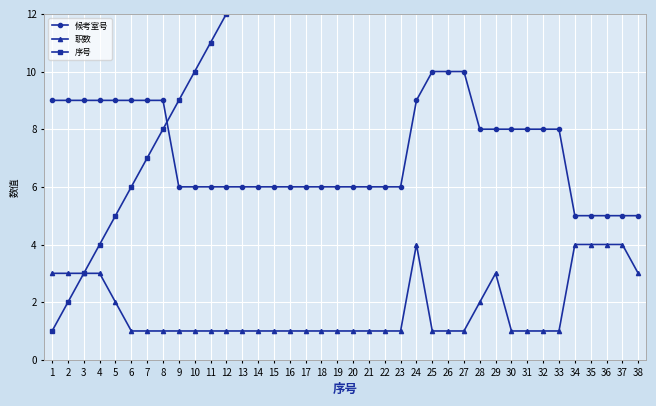

Which category has the lowest value across all series?

6